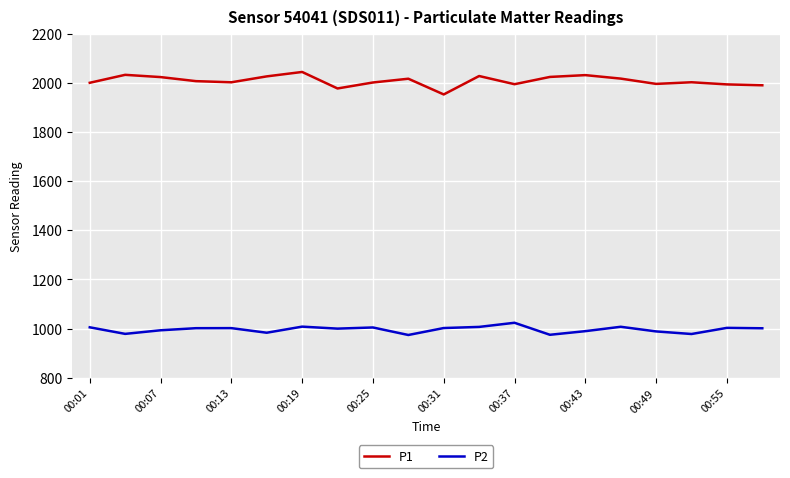

Which series has the largest total across all categories?

P1